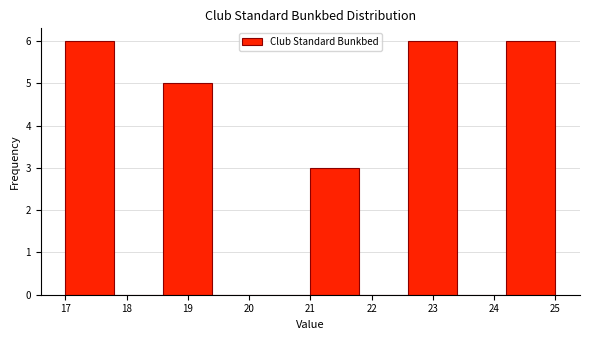

Reading left to right, list every bar in this chart as the range it spans on the x-axis followed by its height. The values are not printed on the chart, so give them approximately, as read against the axis.

17.0 to 17.8: 6
17.8 to 18.6: 0
18.6 to 19.4: 5
19.4 to 20.2: 0
20.2 to 21.0: 0
21.0 to 21.8: 3
21.8 to 22.6: 0
22.6 to 23.4: 6
23.4 to 24.2: 0
24.2 to 25.0: 6